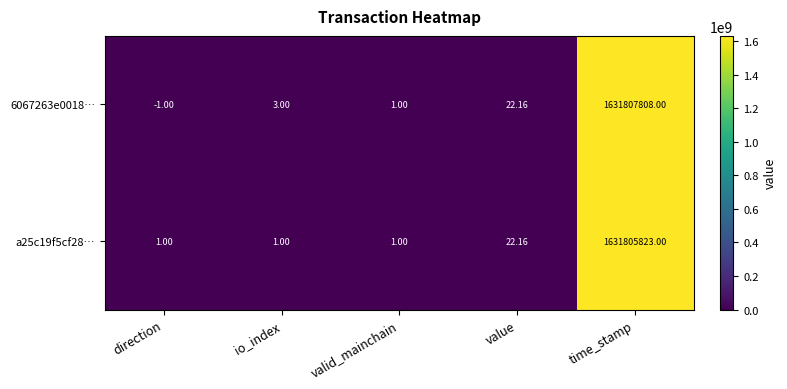

Rank the series by their average value, from highest to lowest.

6067263e0018…, a25c19f5cf28…